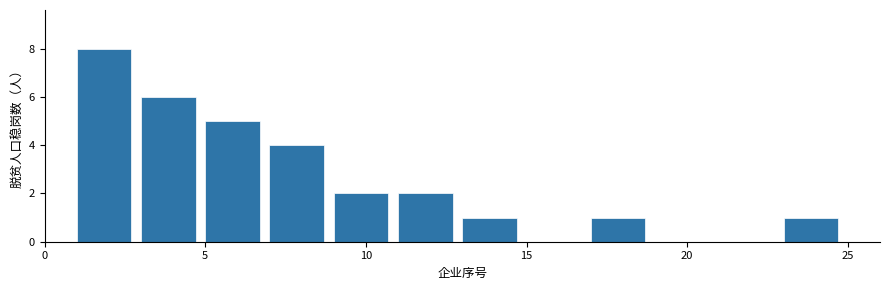

Reading left to right, transcribe this chart: for each bar, give the range it covers on the x-axis and its height. The values are not printed on the chart, so give them approximately, as read against the axis.

1 to 3: 8
3 to 5: 6
5 to 7: 5
7 to 9: 4
9 to 11: 2
11 to 13: 2
13 to 15: 1
15 to 17: 0
17 to 19: 1
19 to 21: 0
21 to 23: 0
23 to 25: 1